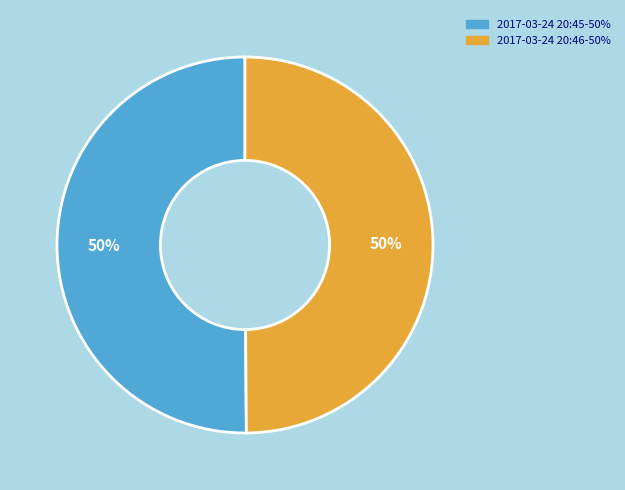

To the nearest percent, what is the average slice percentage?

50%